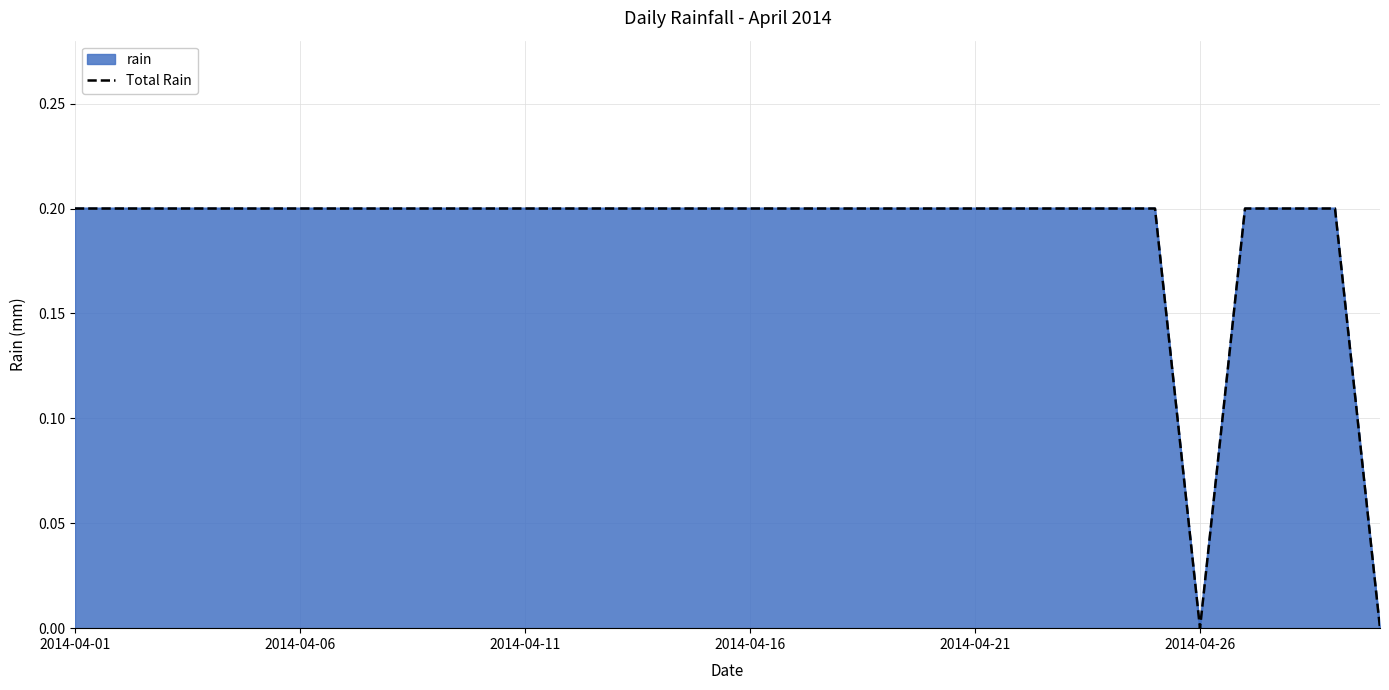

At which category does the data reach its first local valley?

2014-04-26